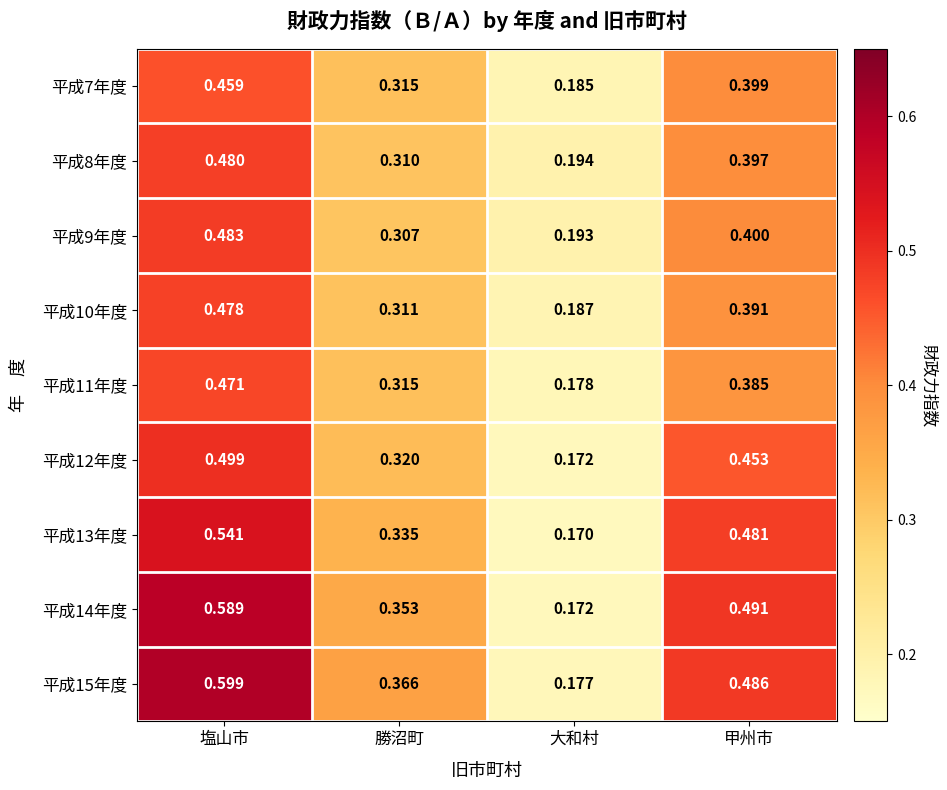

At which label does 平成15年度 reach its minimum?

大和村